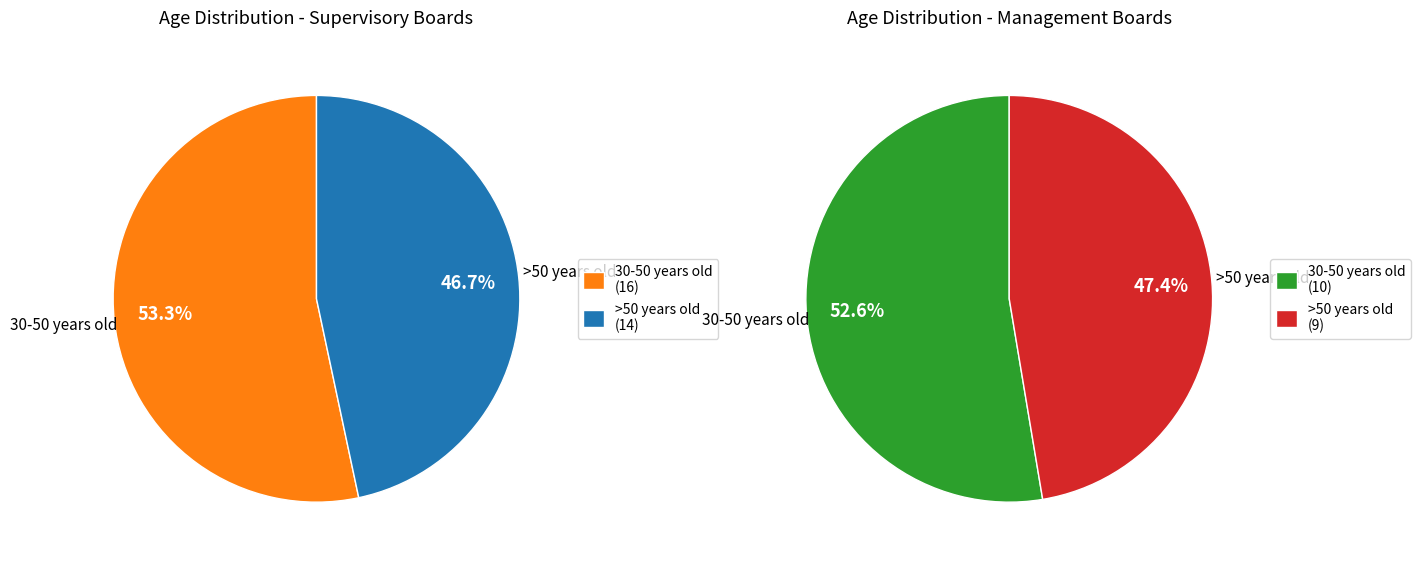

How many segments does this pie chart have?

2